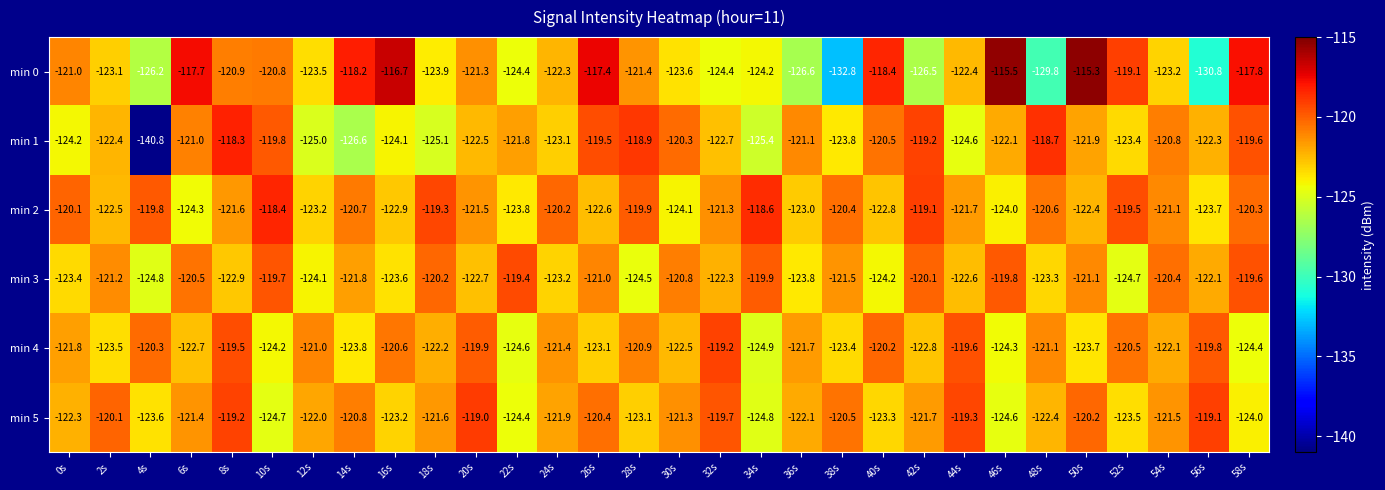

What is the difference between the highest and lowest values at 14s?

8.4